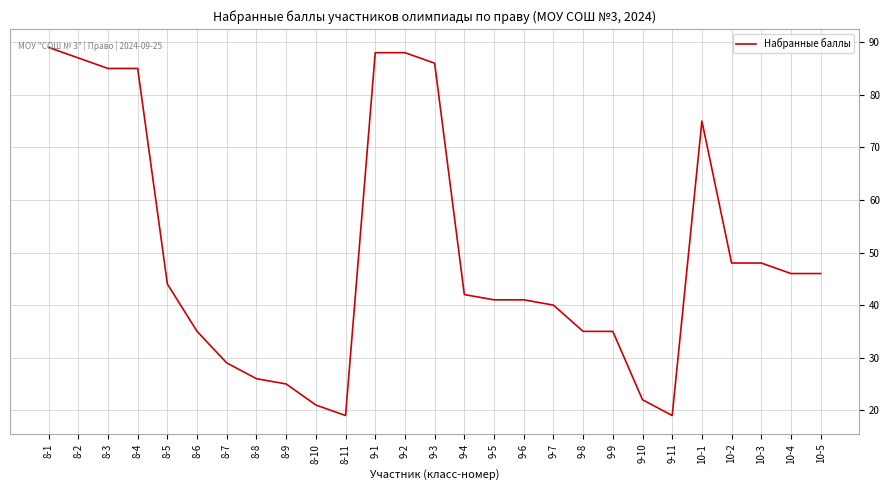

What is the greatest value displayed?

89